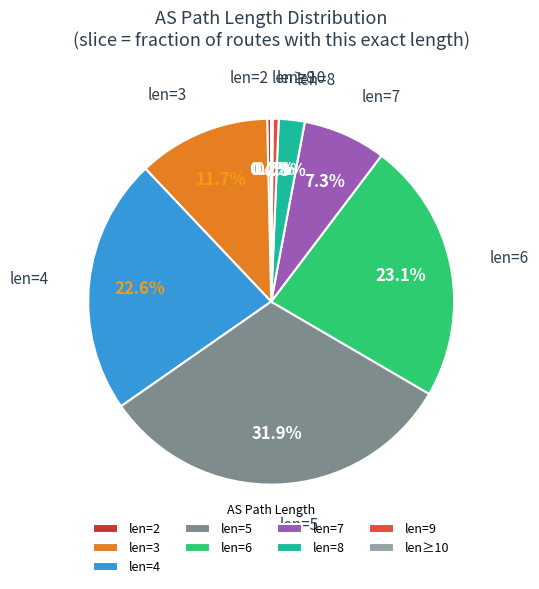

Between len=8 and len=6, which is larger?

len=6